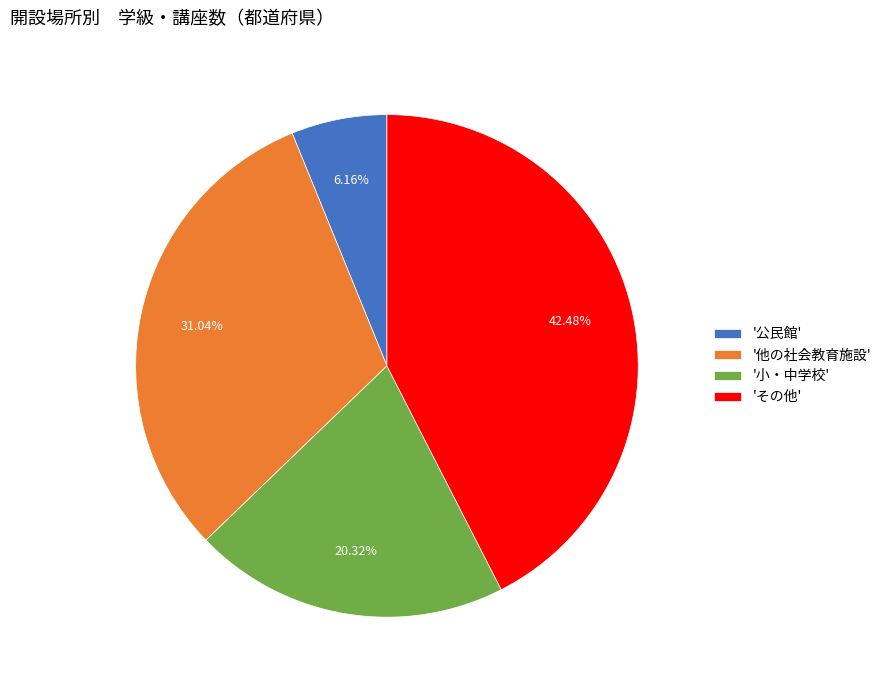

Does '公民館' represent more than half of the total?

No